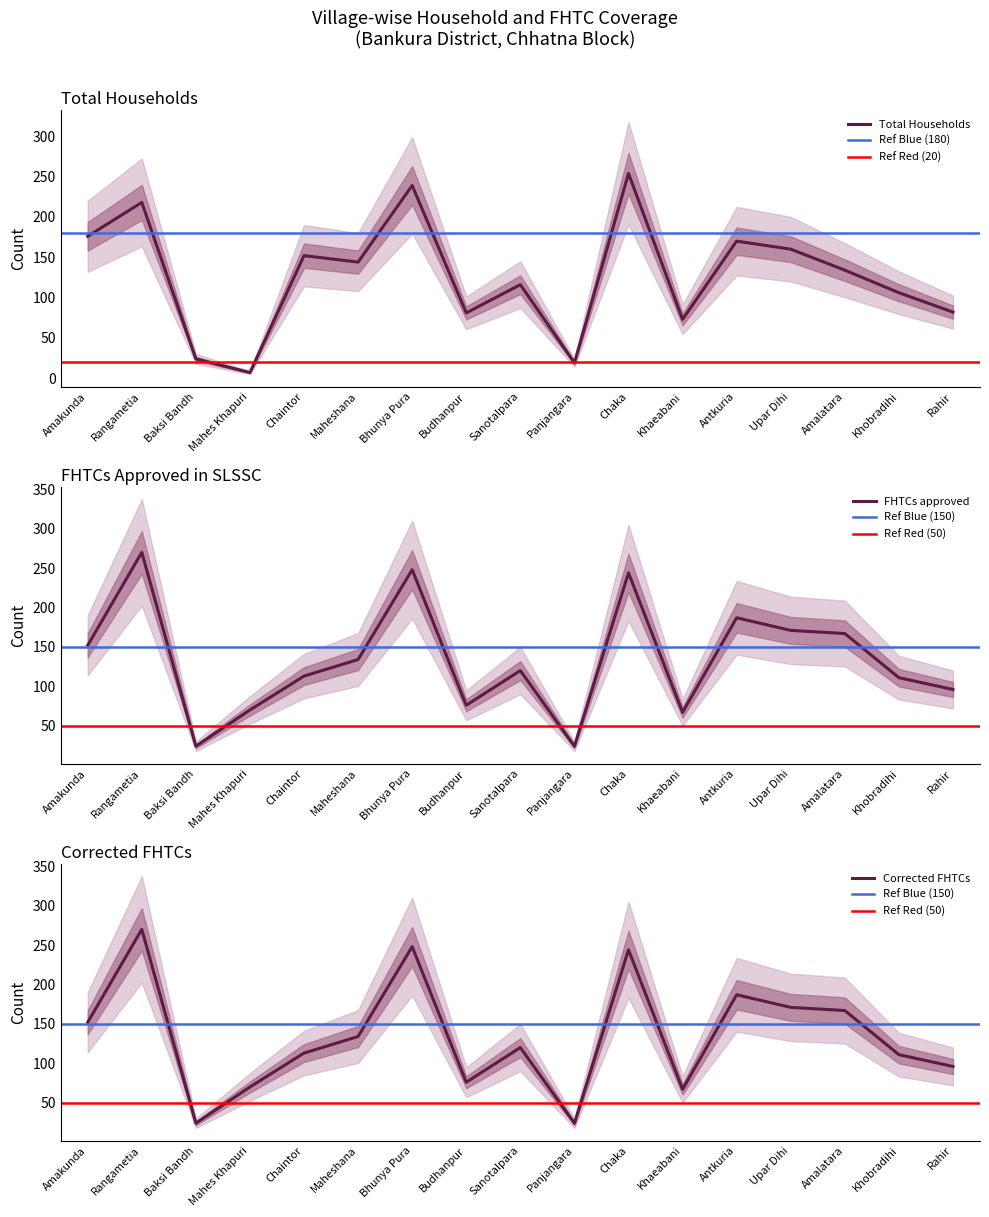

What is the label of the 6th point from the left?

Maheshana